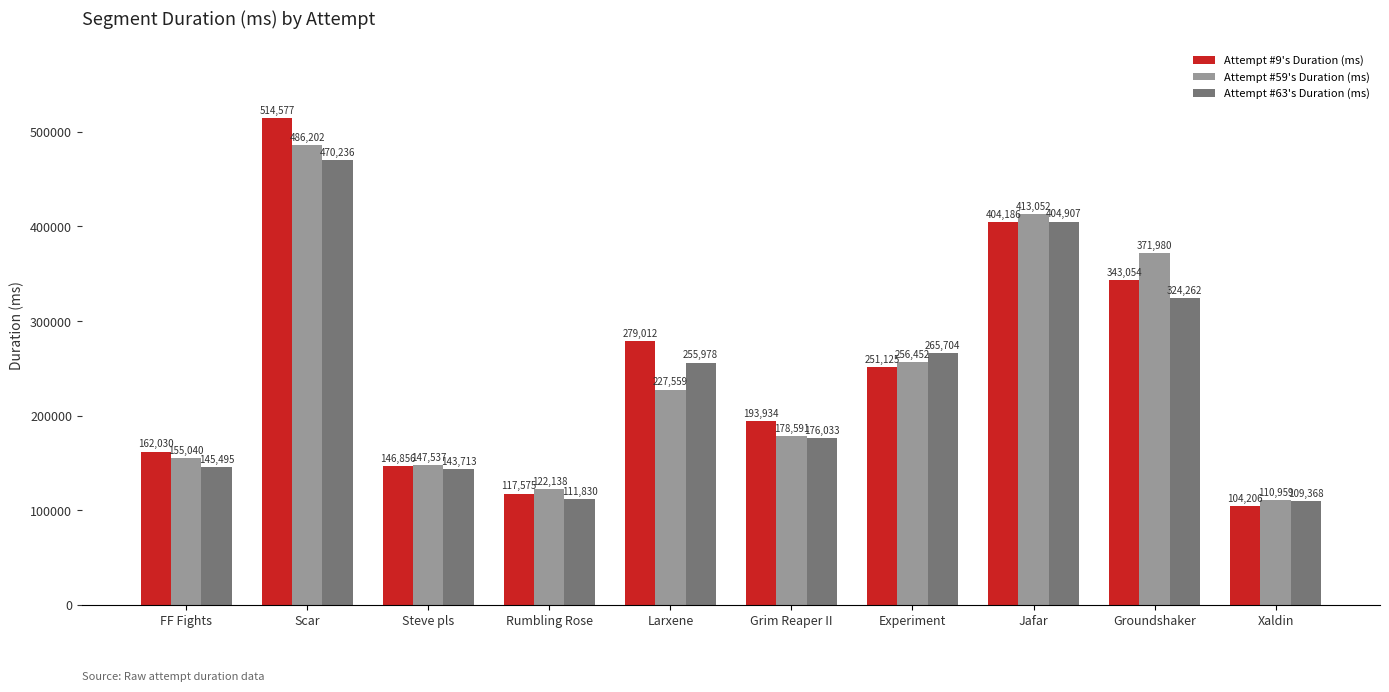

Reading left to right, extract all data points from this chart.

Attempt #9's Duration (ms): FF Fights=162030	Scar=514577	Steve pls=146856	Rumbling Rose=117575	Larxene=279012	Grim Reaper II=193934	Experiment=251125	Jafar=404186	Groundshaker=343054	Xaldin=104206
Attempt #59's Duration (ms): FF Fights=155040	Scar=486202	Steve pls=147537	Rumbling Rose=122138	Larxene=227559	Grim Reaper II=178591	Experiment=256452	Jafar=413052	Groundshaker=371980	Xaldin=110959
Attempt #63's Duration (ms): FF Fights=145495	Scar=470236	Steve pls=143713	Rumbling Rose=111830	Larxene=255978	Grim Reaper II=176033	Experiment=265704	Jafar=404907	Groundshaker=324262	Xaldin=109368